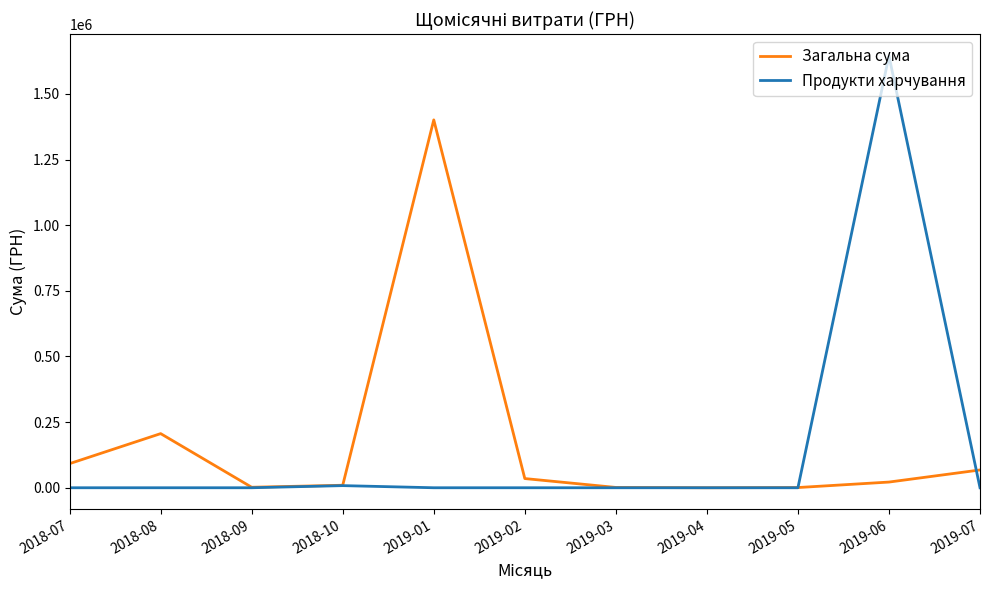

At which label is Загальна сума closest to 700542?

2018-08